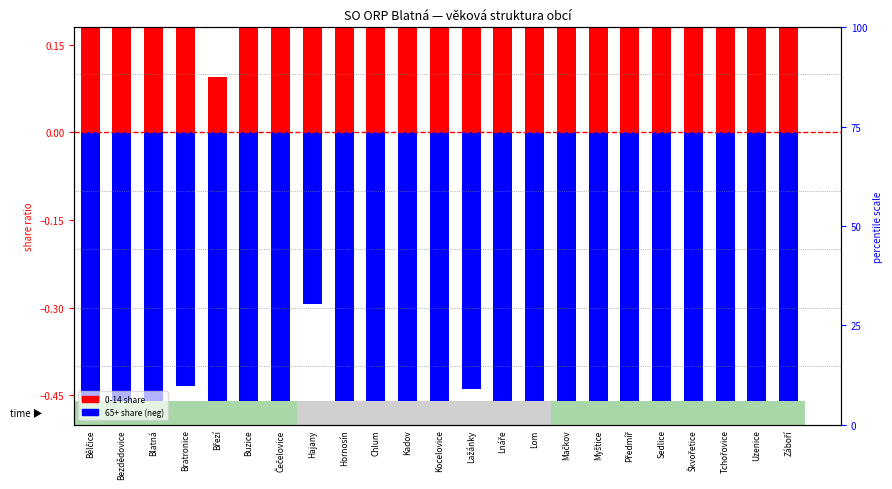

What is the total value across all series at Lom?

-0.3